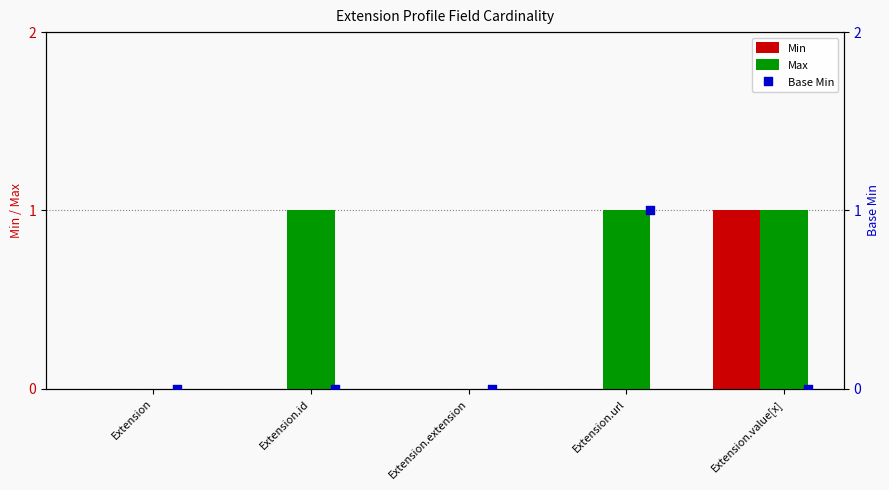

At how many categories does at least one series exceed 0?

3